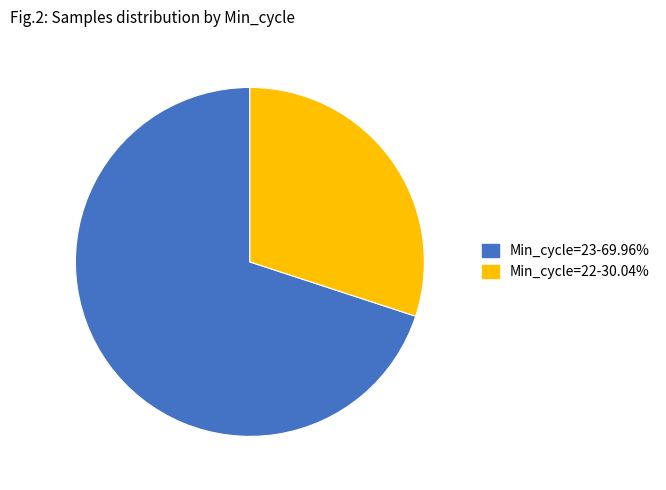

Count the number of slices in the pie.

2